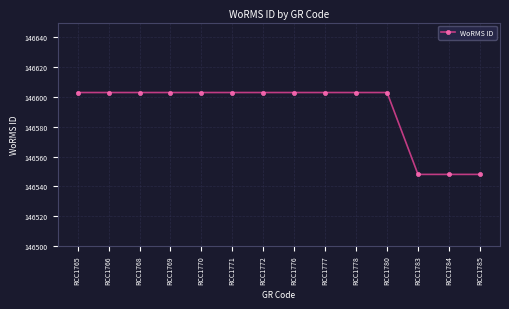

What is the minimum value shown in the chart?

146548